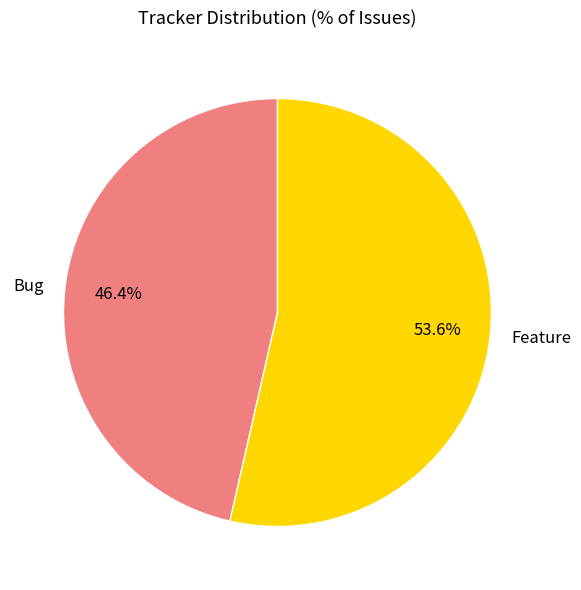

To the nearest percent, what portion does Bug represent?

46%